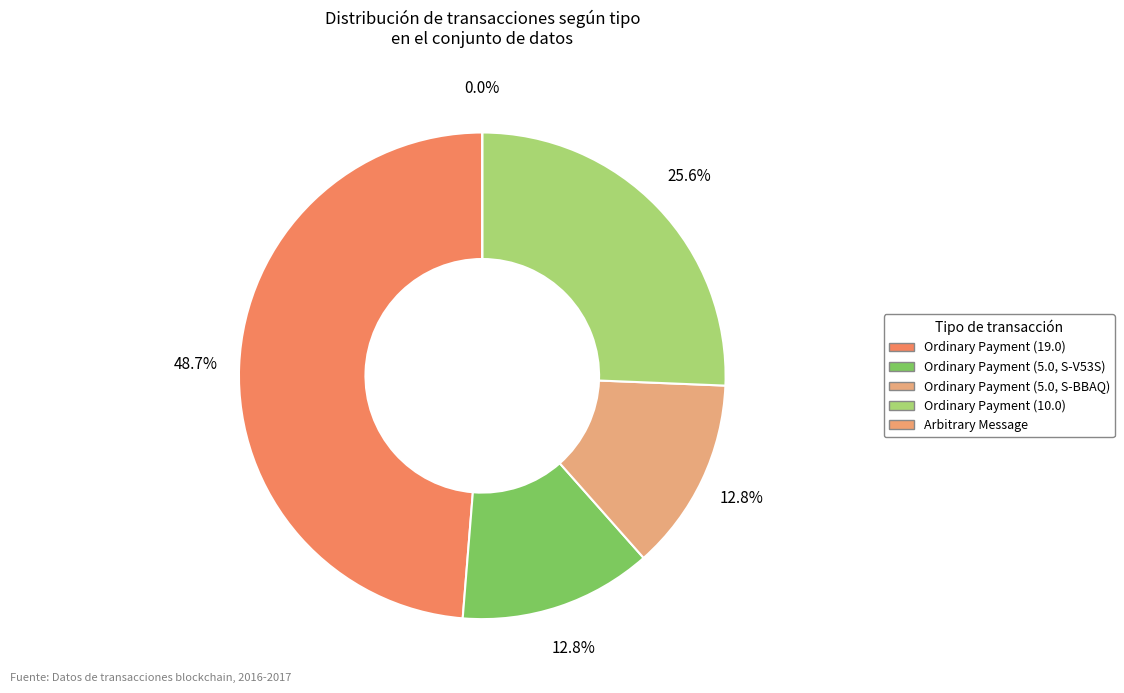

What is the largest slice in the pie chart?

Ordinary Payment (19.0)